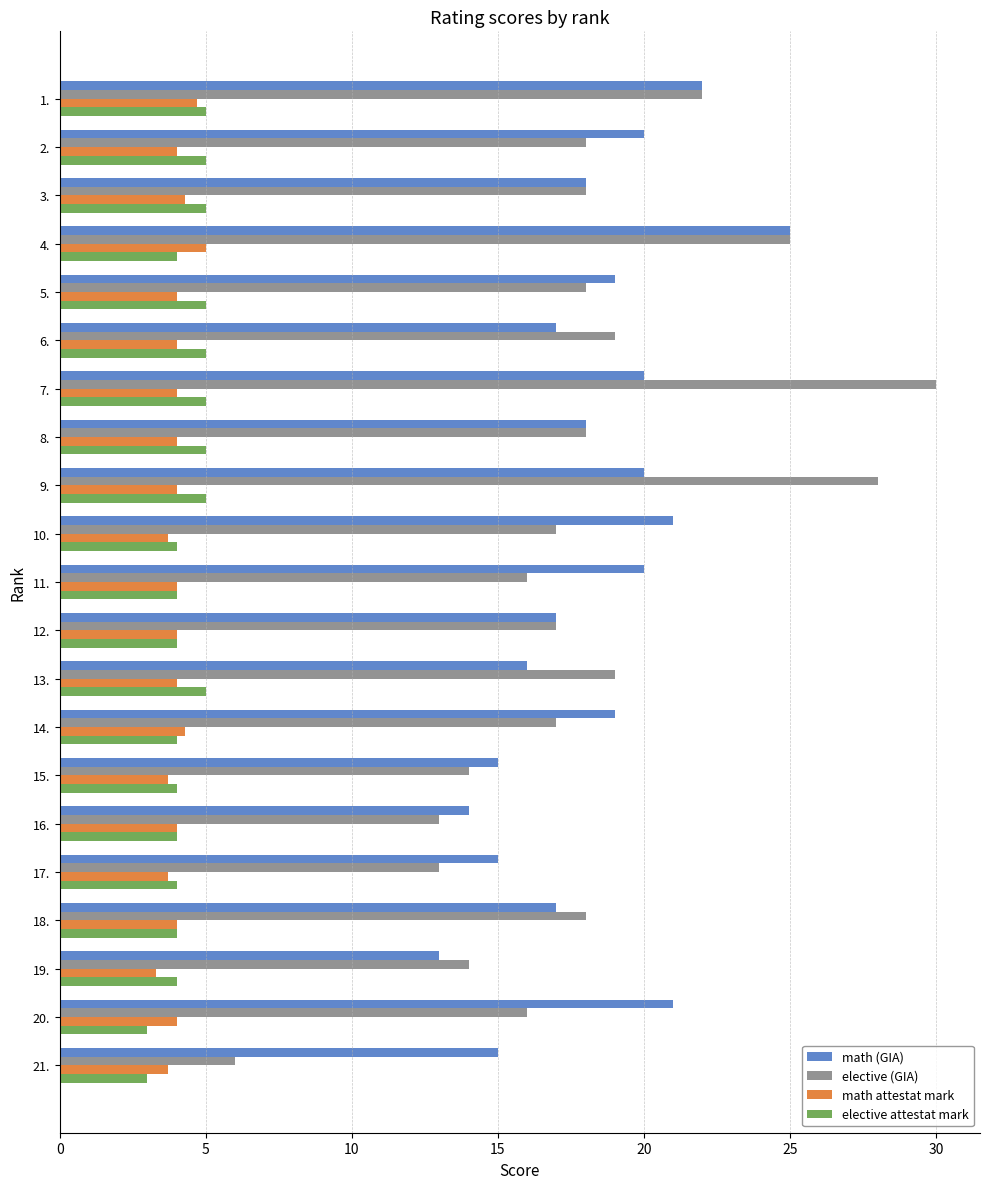

What is the greatest value displayed?

30.0